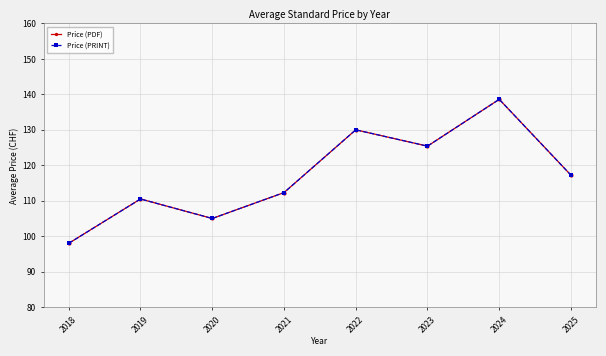

Between 2018 and 2019, which is larger?

2019